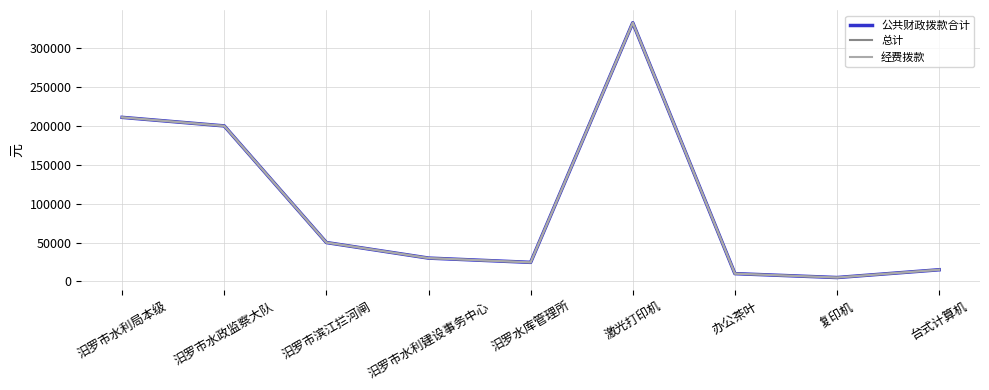

What is the sum of the 公共财政拨款合计 values at 激光打印机 and 汨罗市水政监察大队?

532700